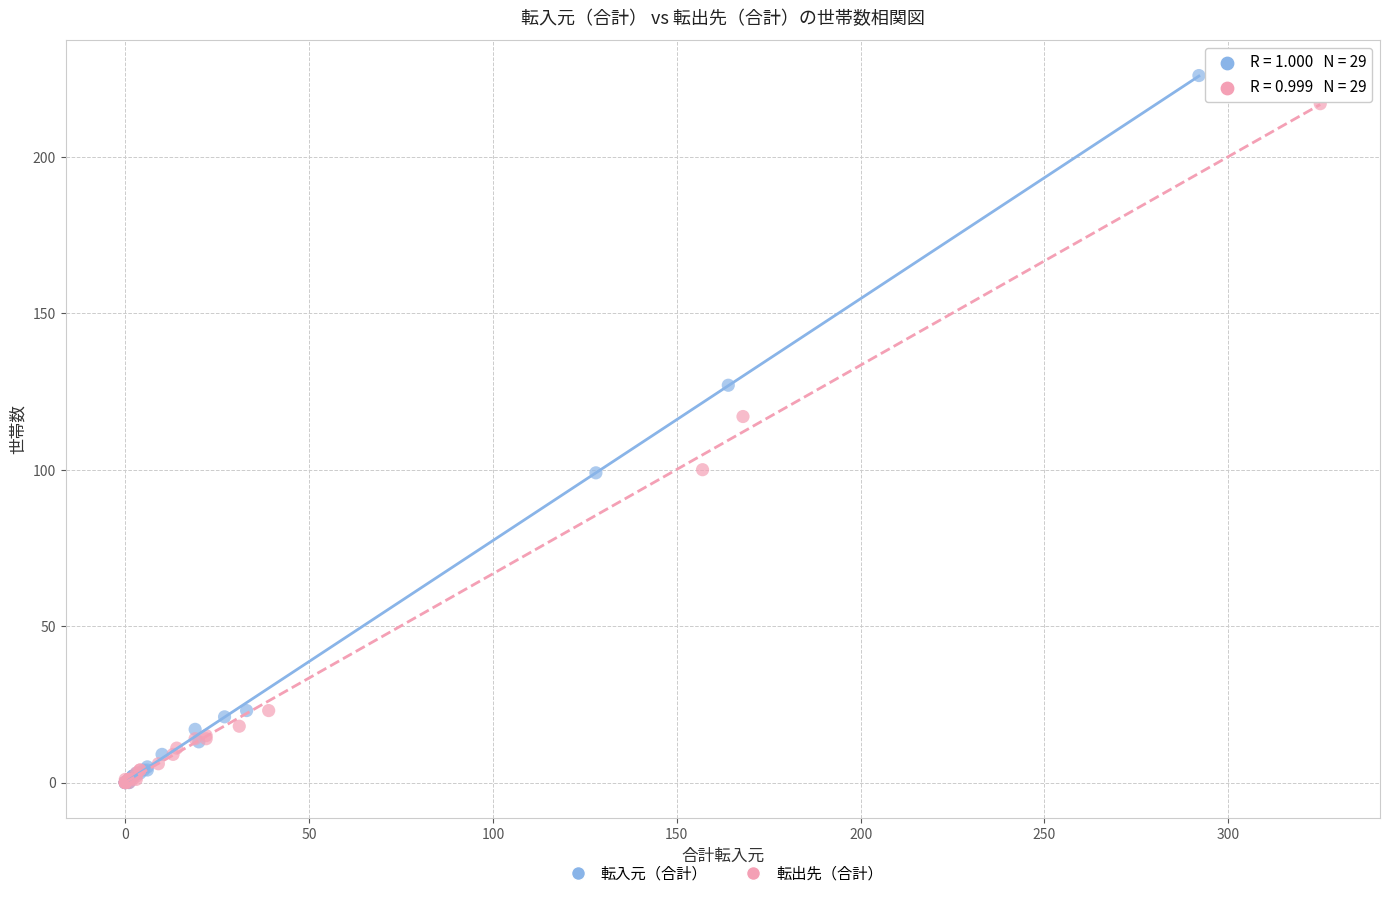

What are all the series names shown in the legend?

転入元（合計）, 転出先（合計）